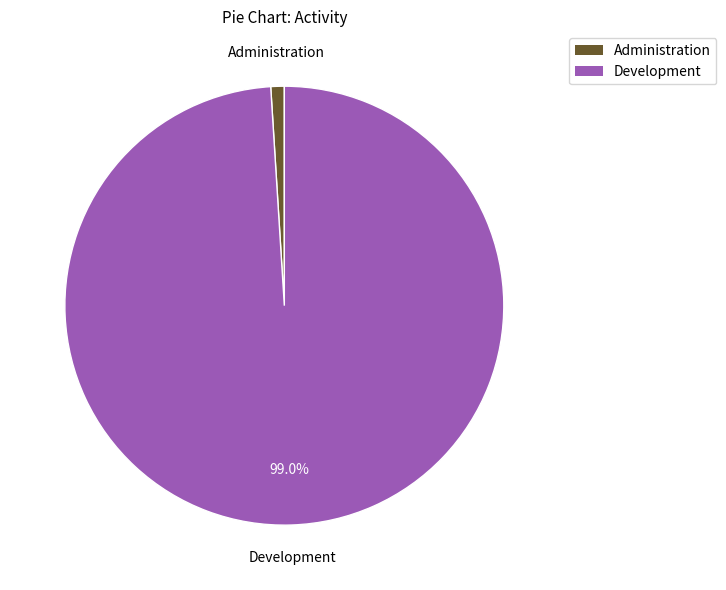

What is the majority slice?

Development